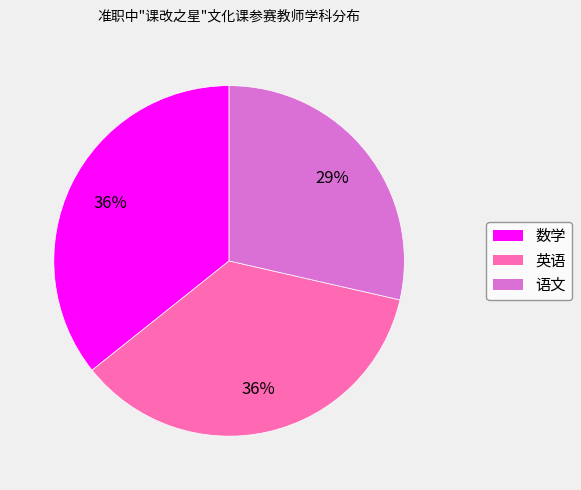

Do 语文 and 英语 together represent more than half of the pie?

Yes